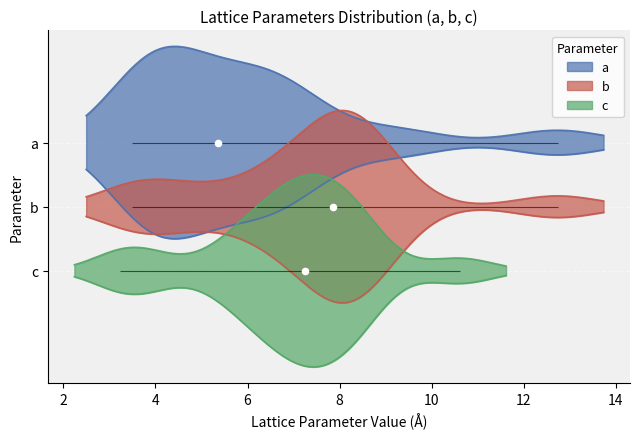

Which series contains the lowest Y value?

c